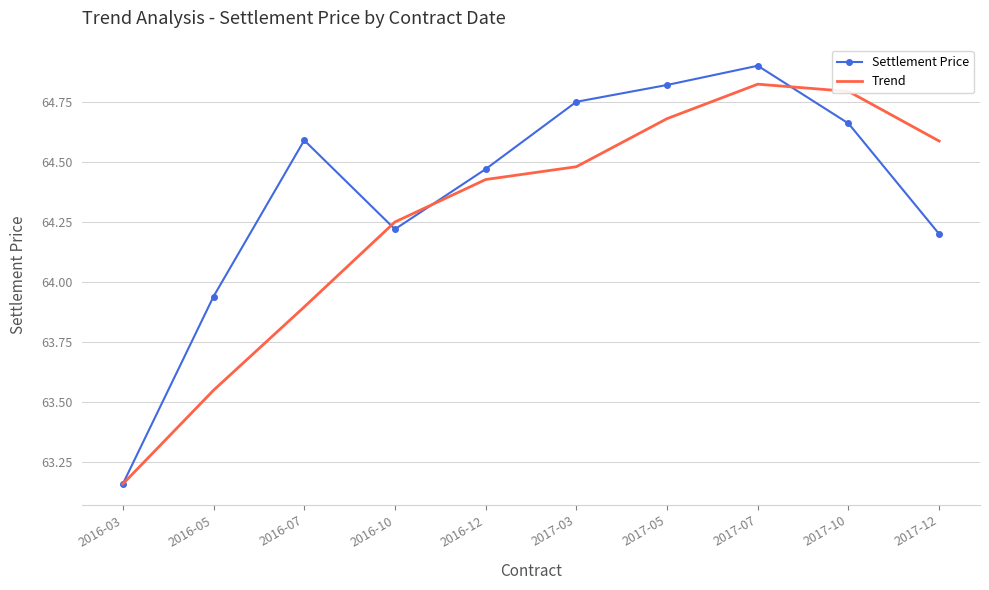

The Trend series shows 101.6 at 2017-10. True or false?

False